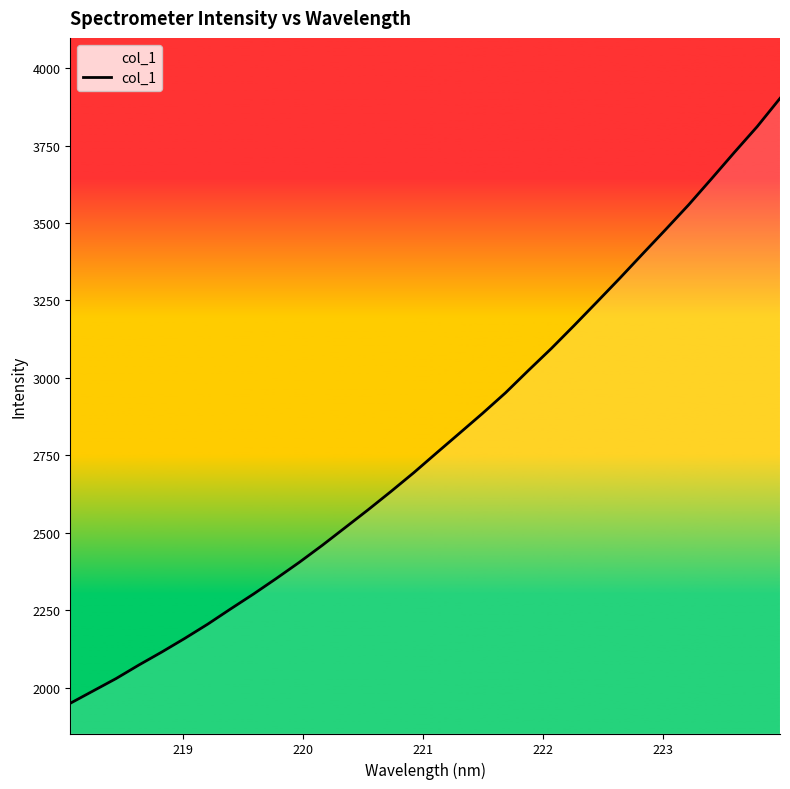

How many values are below 2758?

16